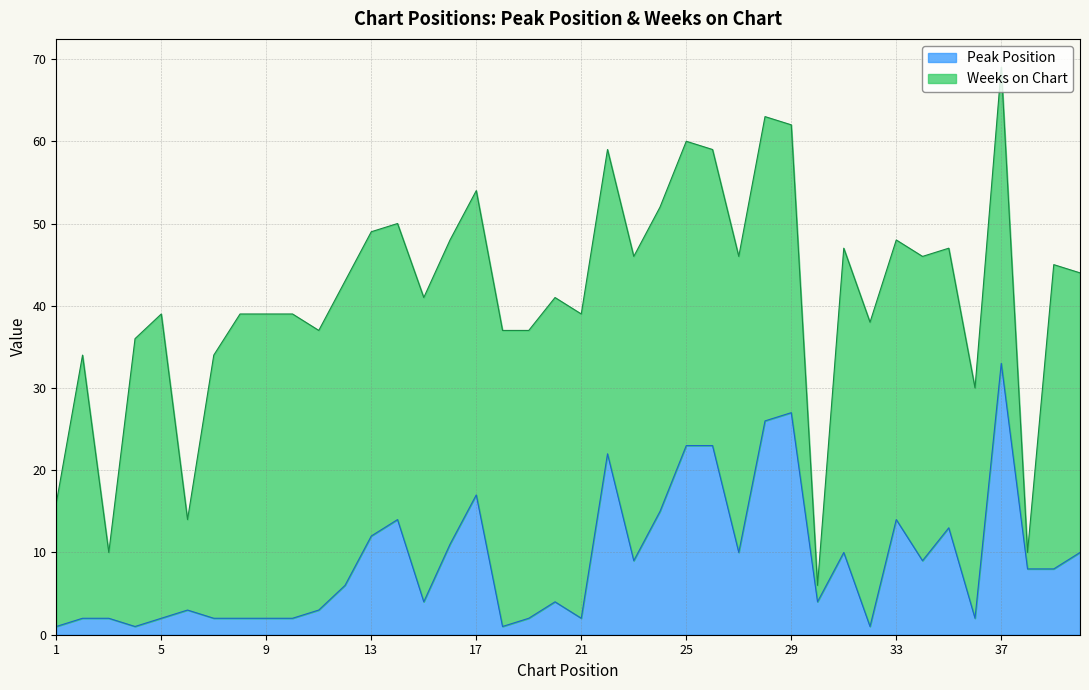

What is the smallest value displayed?

1